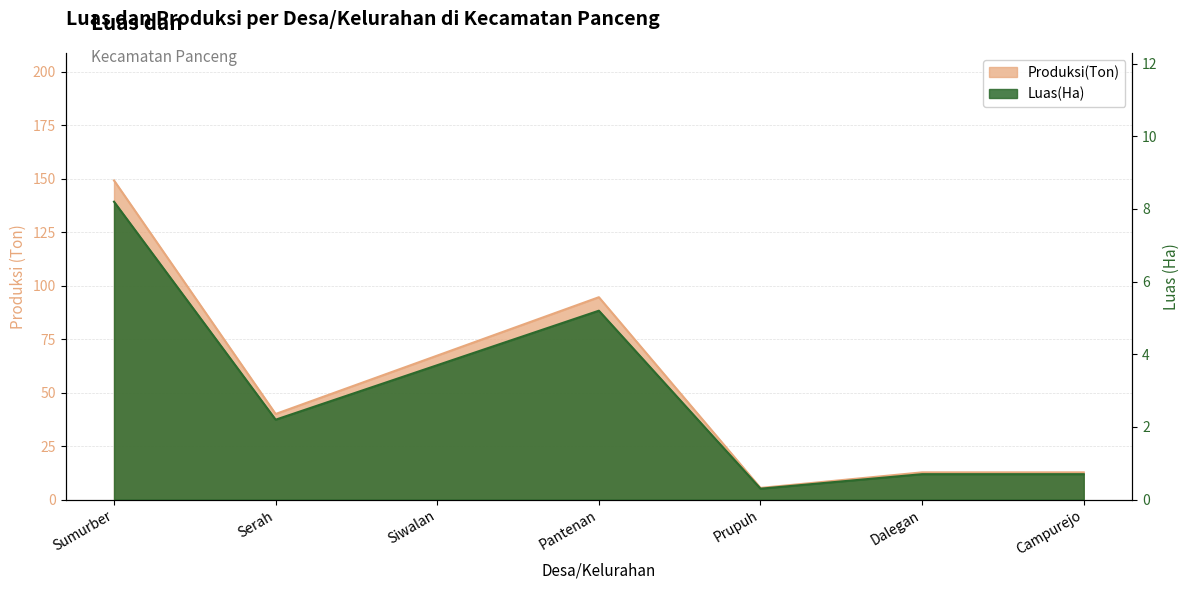

At which label does Luas(Ha) first exceed 40?

Sumurber